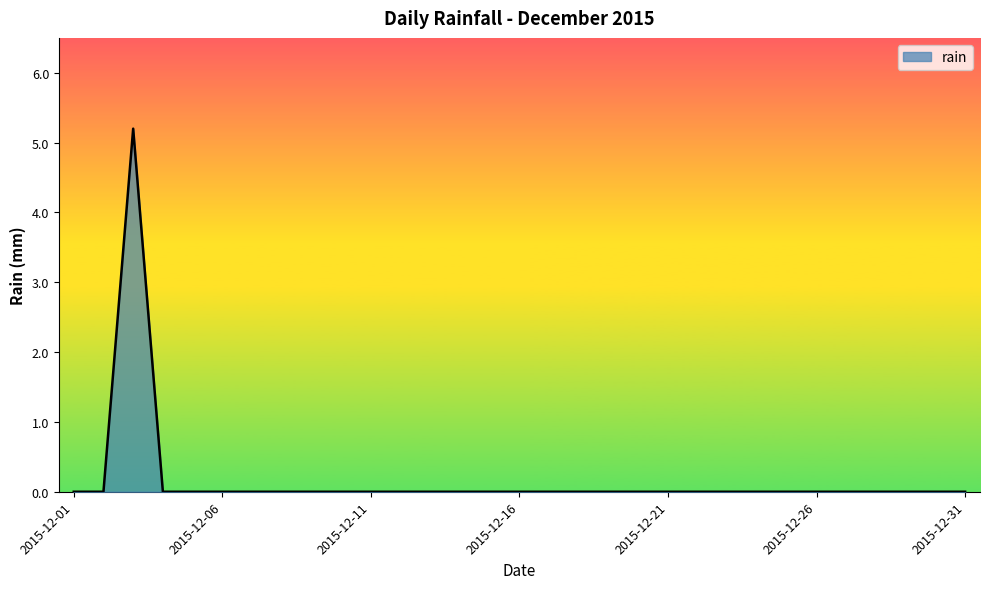

What is the maximum value shown in the chart?

5.2